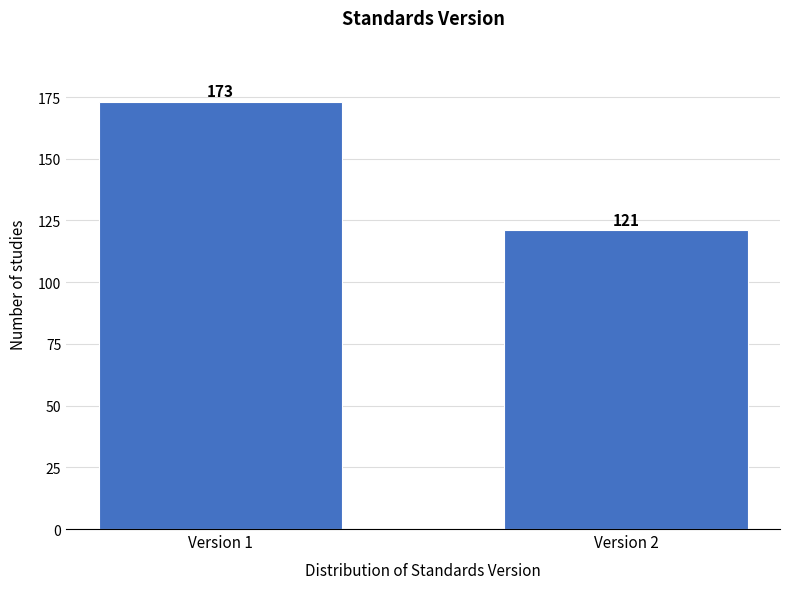

Reading right to left, transcribe all the data shown in this chart.

Version 2=121	Version 1=173